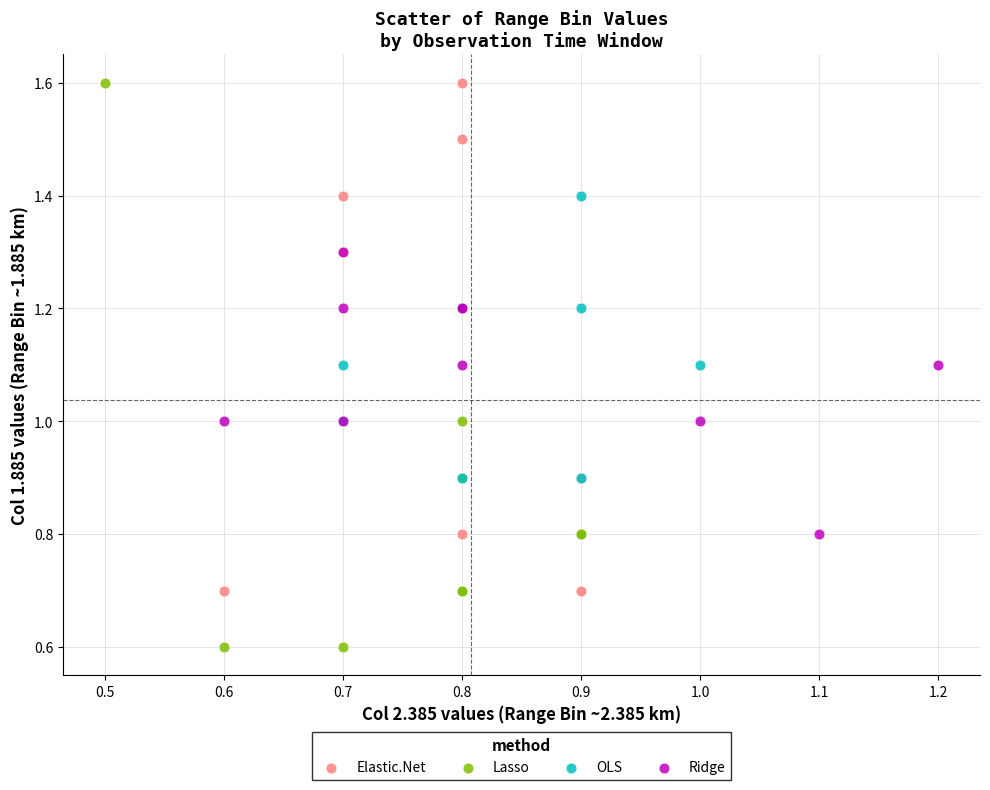

What are all the series names shown in the legend?

Elastic.Net, Lasso, OLS, Ridge